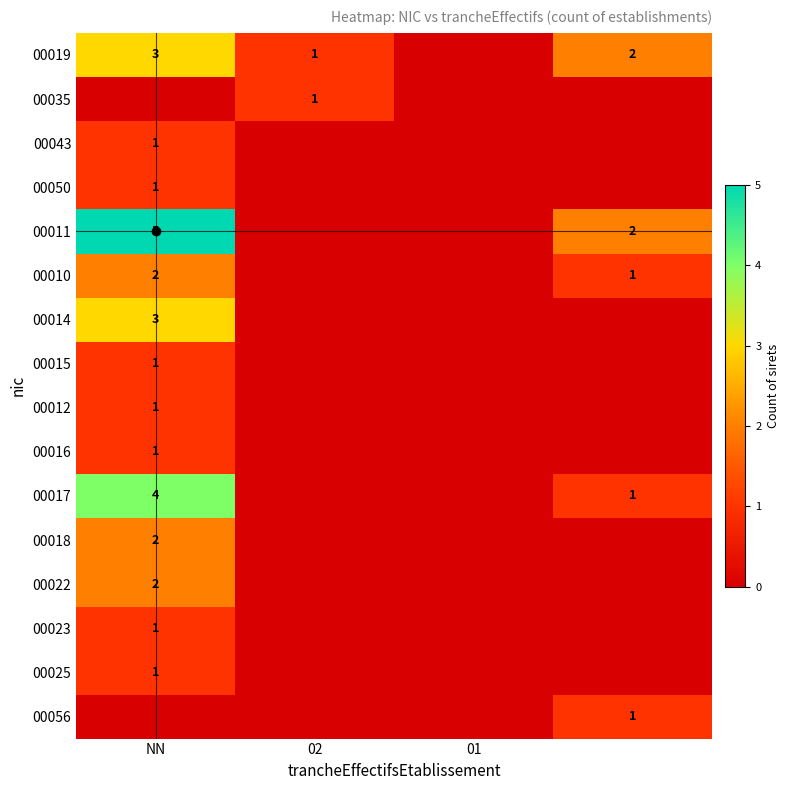

The value of 00018 at NN is 3. True or false?

False